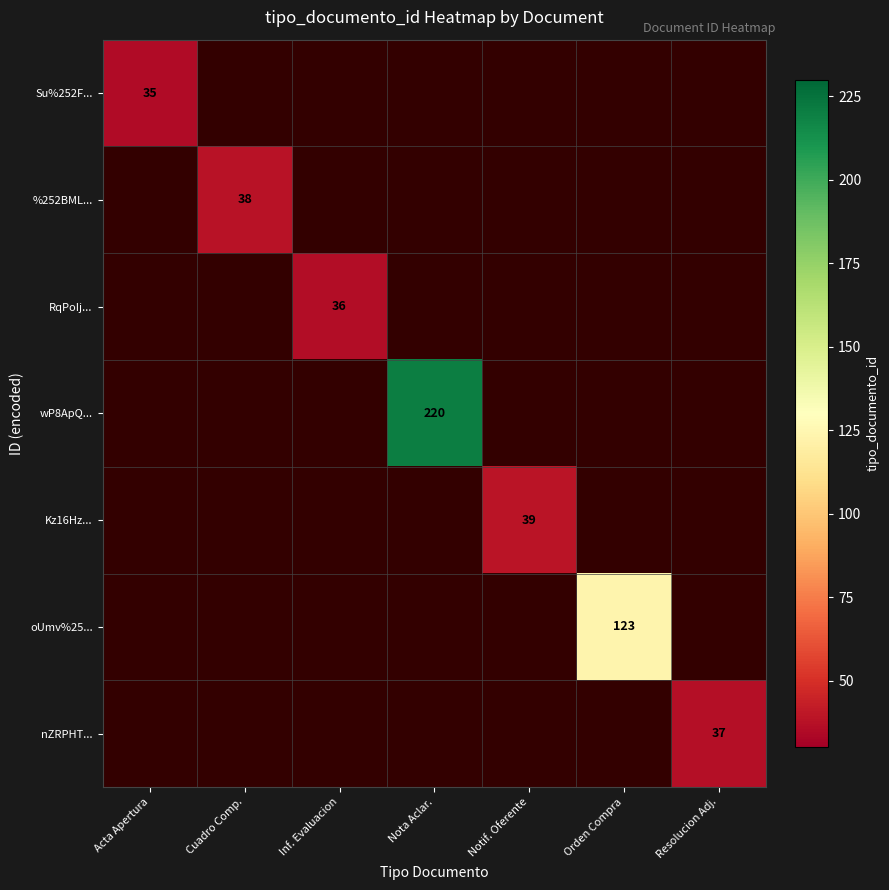

Which category has the lowest value across all series?

Acta Apertura